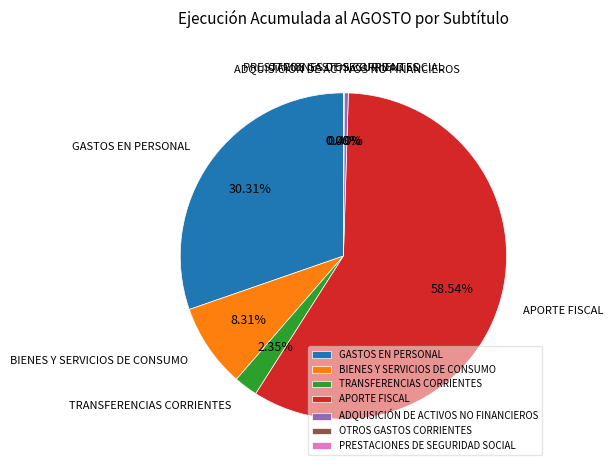

What is the majority slice?

APORTE FISCAL